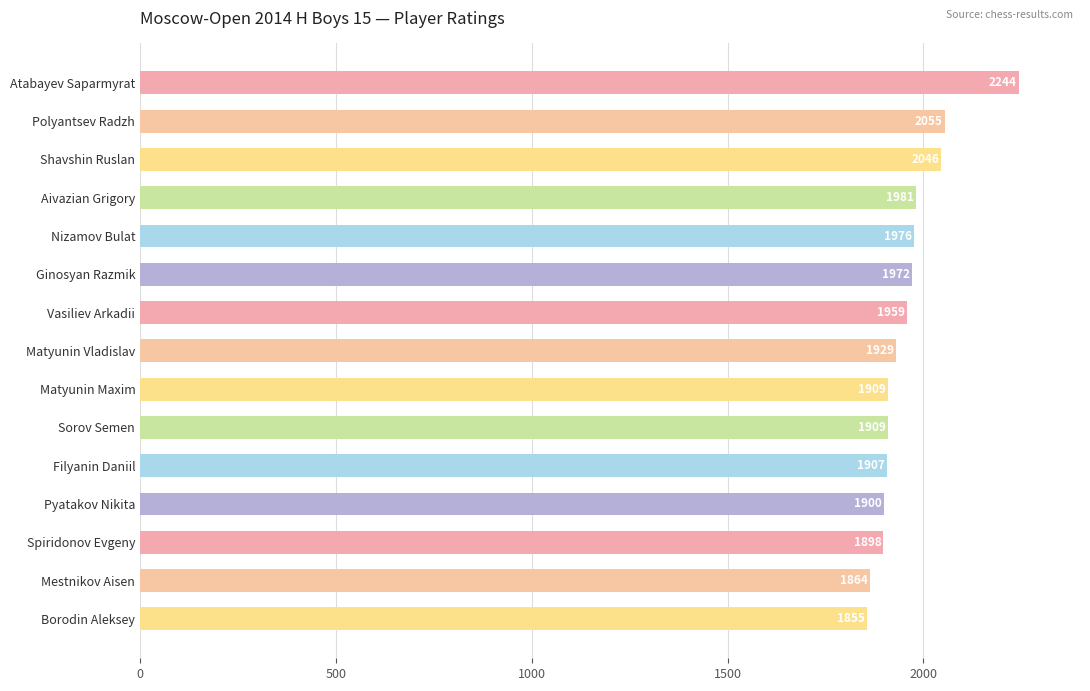

What is the label of the 8th bar from the bottom?

Matyunin Vladislav